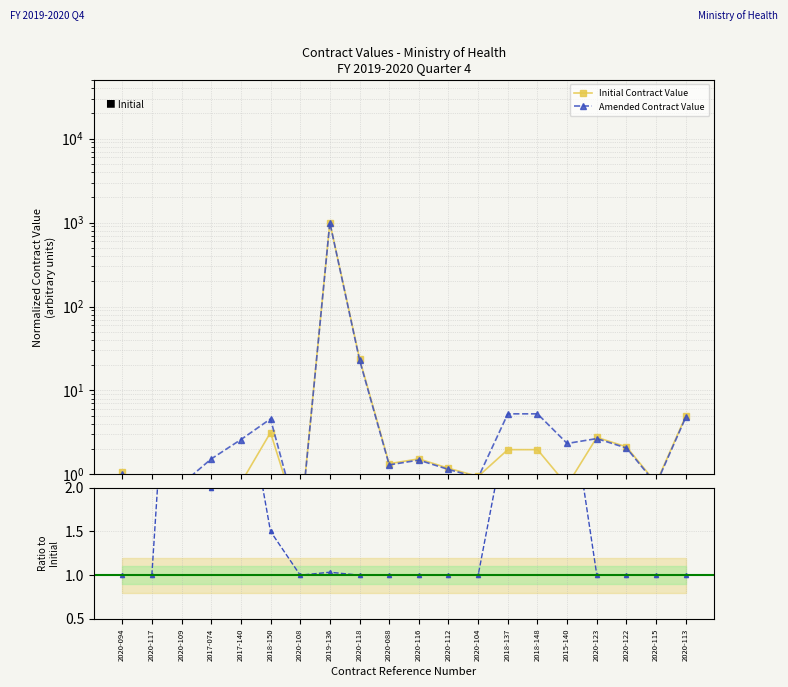

What is the label of the 2nd point from the left?

2020-117